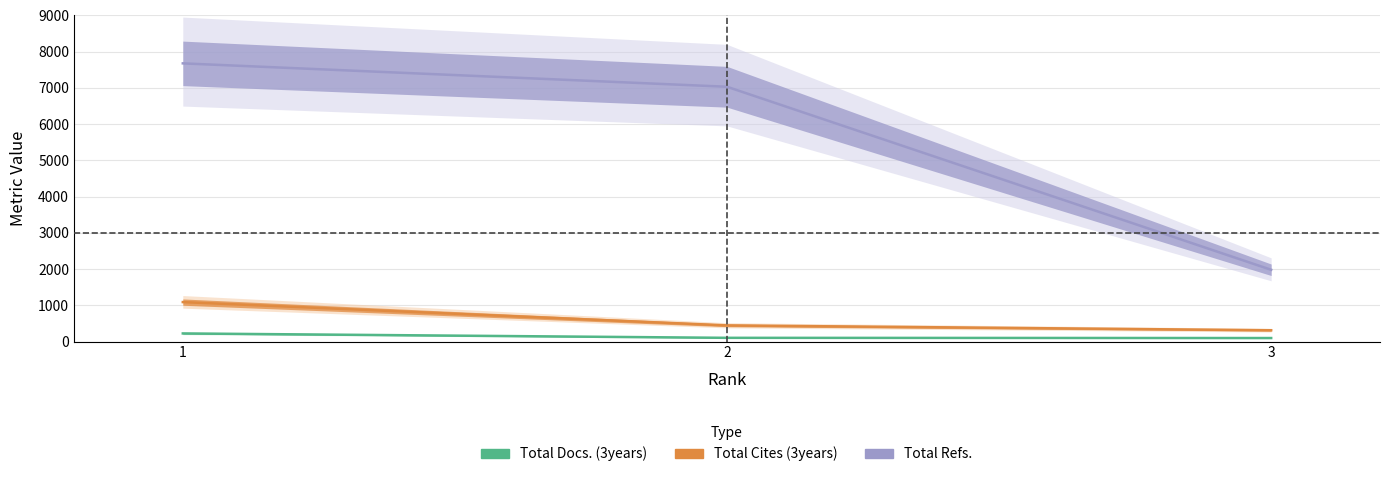

The Total Docs. (3years) series shows 223 at 1. True or false?

True